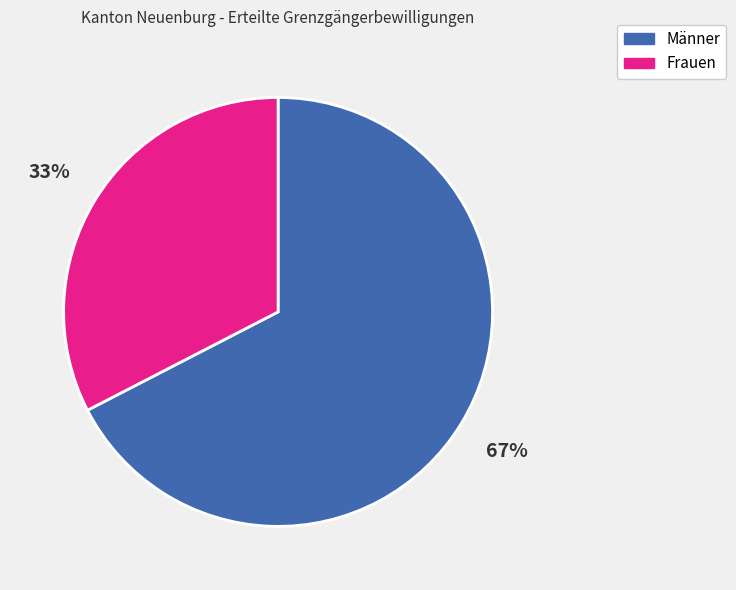

The Männer slice represents 67% of the pie. True or false?

True